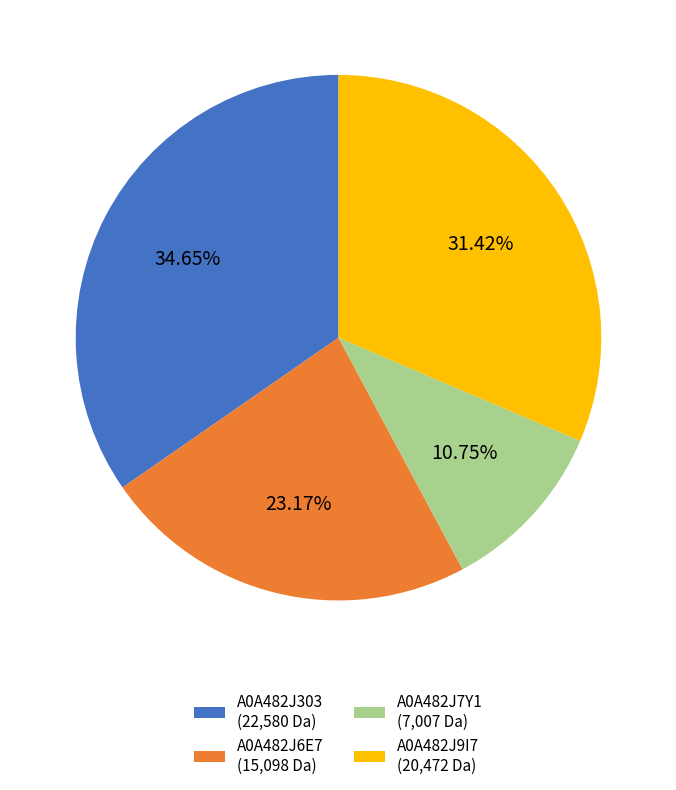

Is it true that A0A482J6E7 is 10% of the pie?

False